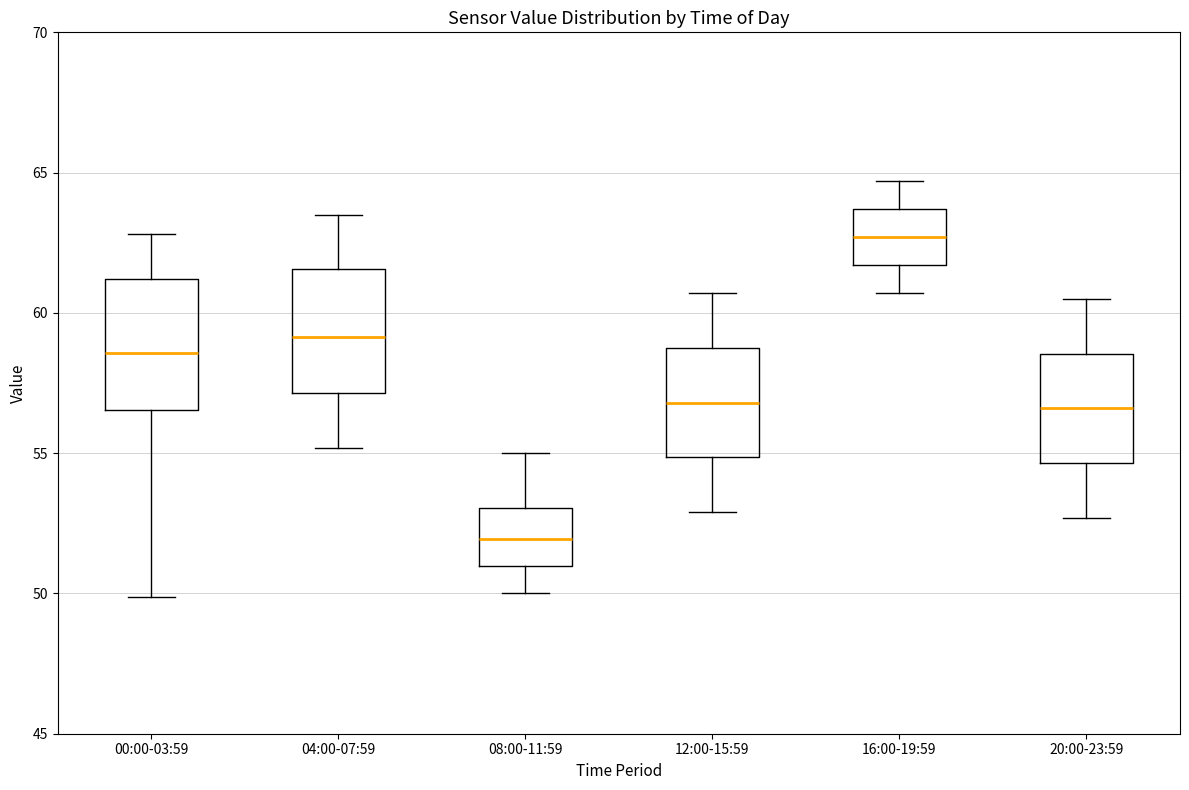

Reading left to right, read every box against the y-axis: the position of its median line, the range the box covers, and the ends of its whiskers. The values are not printed on the chart, so give them approximately, as read against the axis.

00:00-03:59: median 58.5, box 56.5 to 61.0, whiskers 50.0 to 63.0
04:00-07:59: median 59.0, box 57.0 to 61.5, whiskers 55.0 to 63.5
08:00-11:59: median 52.0, box 51.0 to 53.0, whiskers 50.0 to 55.0
12:00-15:59: median 57.0, box 55.0 to 59.0, whiskers 53.0 to 60.5
16:00-19:59: median 62.5, box 61.5 to 63.5, whiskers 60.5 to 64.5
20:00-23:59: median 56.5, box 54.5 to 58.5, whiskers 52.5 to 60.5